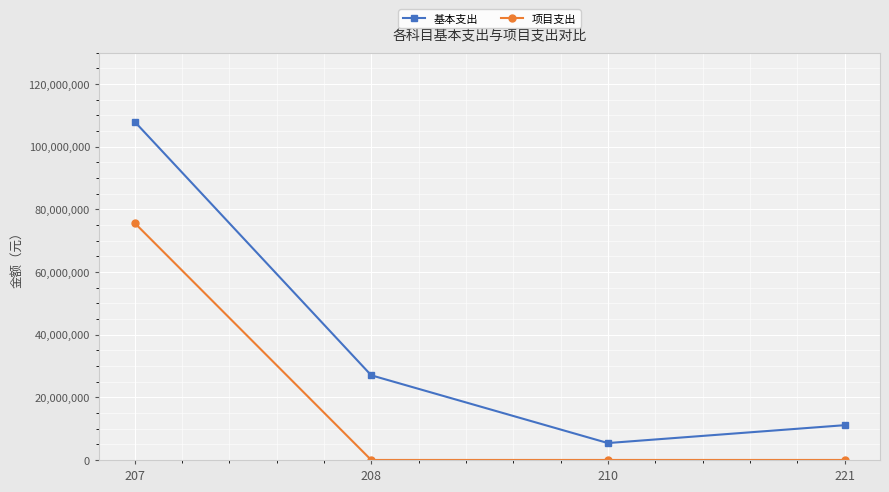

True or false: 项目支出 and 基本支出 intersect in this chart.

False